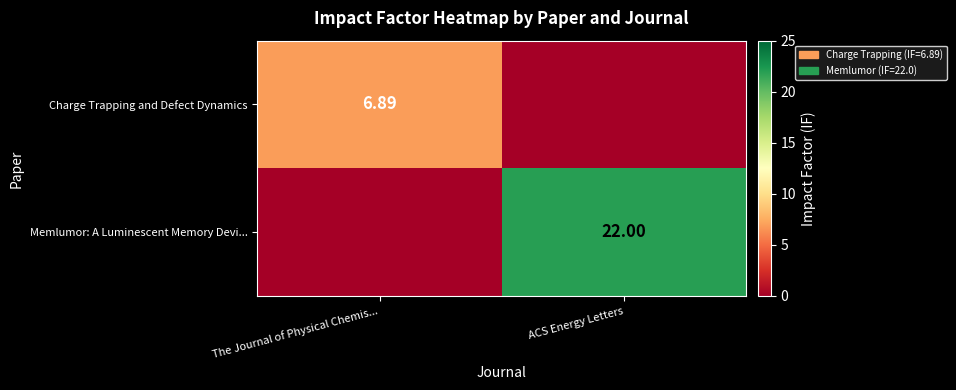

What is the average value of the Memlumor: A Luminescent Memory Devi... series?

11.0